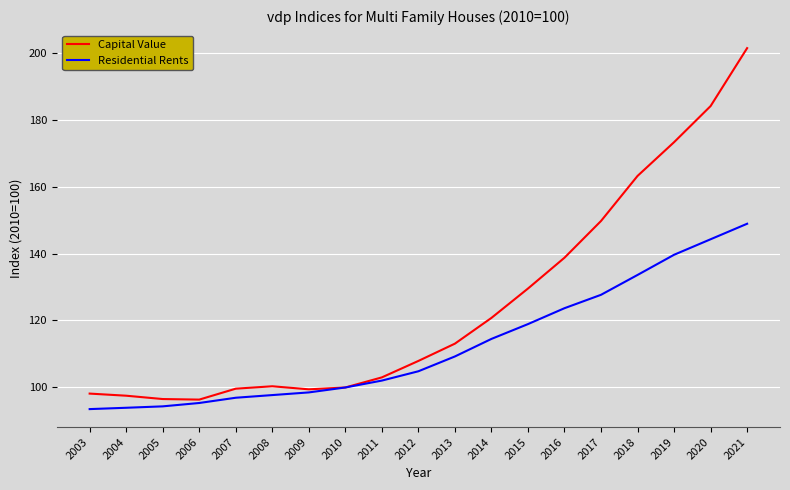

At which label does Residential Rents first exceed 104?

2012